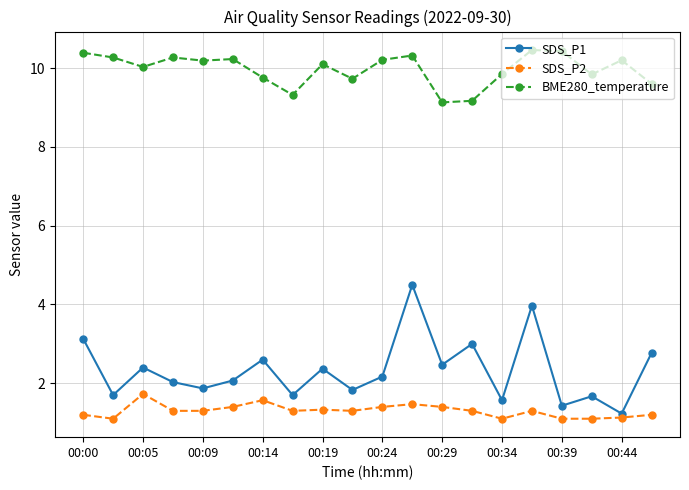

What is the value of the SDS_P2 point at the 18th from the left?

1.1